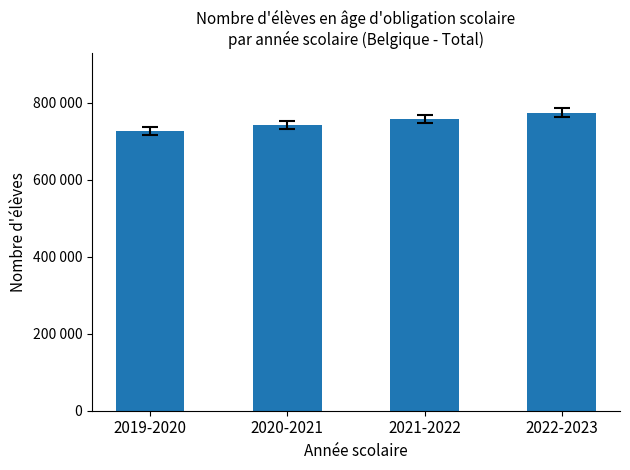

Count the values in the range 742225 to 773223.

3